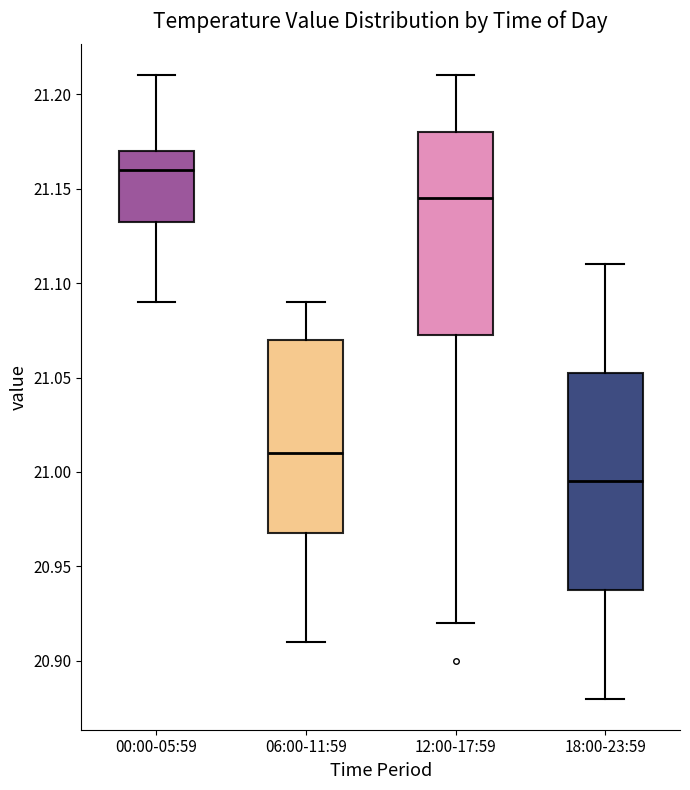

Reading left to right, read every box against the y-axis: the position of its median line, the range the box covers, and the ends of its whiskers. The values are not printed on the chart, so give them approximately, as read against the axis.

00:00-05:59: median 21.160, box 21.135 to 21.170, whiskers 21.090 to 21.210
06:00-11:59: median 21.010, box 20.970 to 21.070, whiskers 20.910 to 21.090
12:00-17:59: median 21.145, box 21.075 to 21.180, whiskers 20.920 to 21.210
18:00-23:59: median 20.995, box 20.940 to 21.055, whiskers 20.880 to 21.110